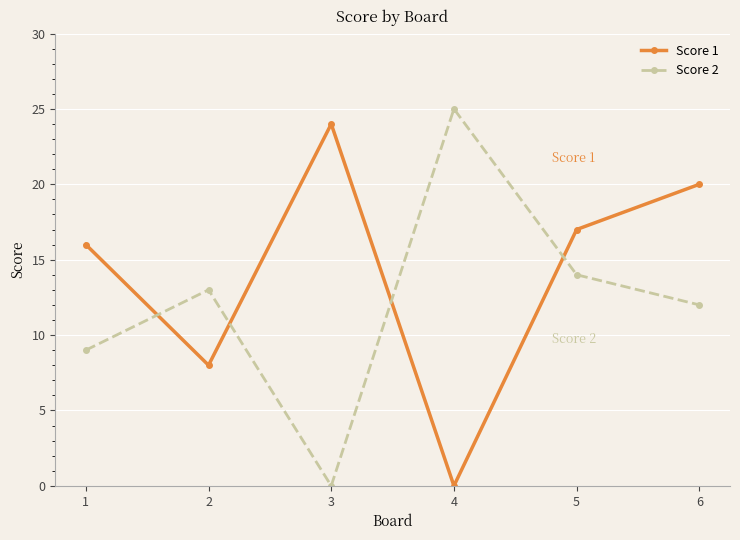

What is the maximum value shown in the chart?

25